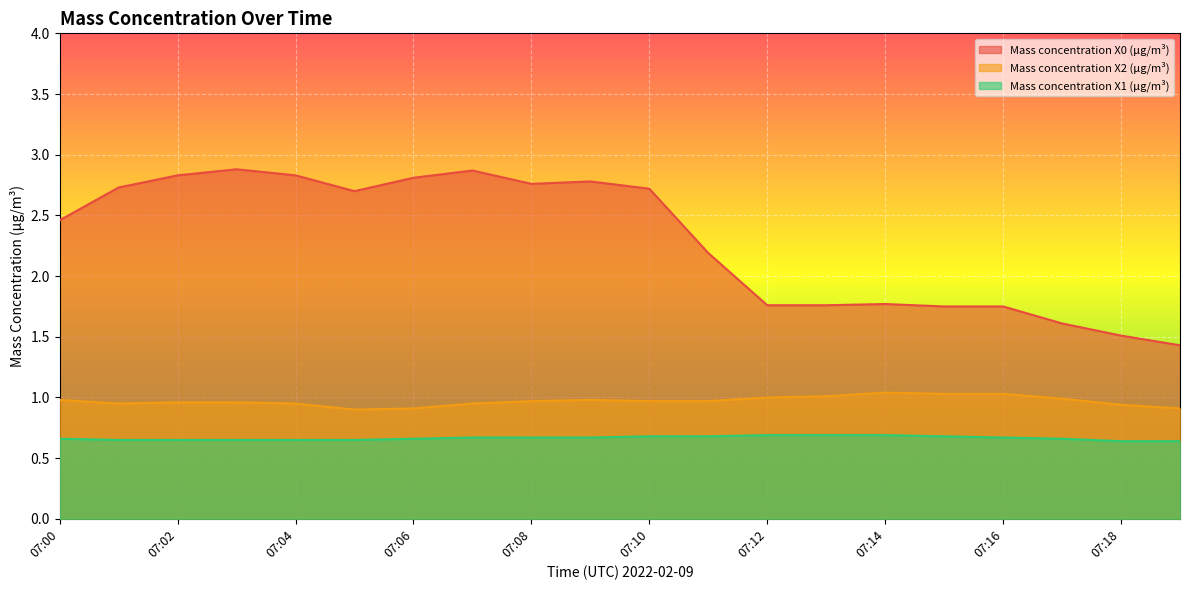

Count the Mass concentration X1 (μg/m³) values in the range 0 to 1.

20